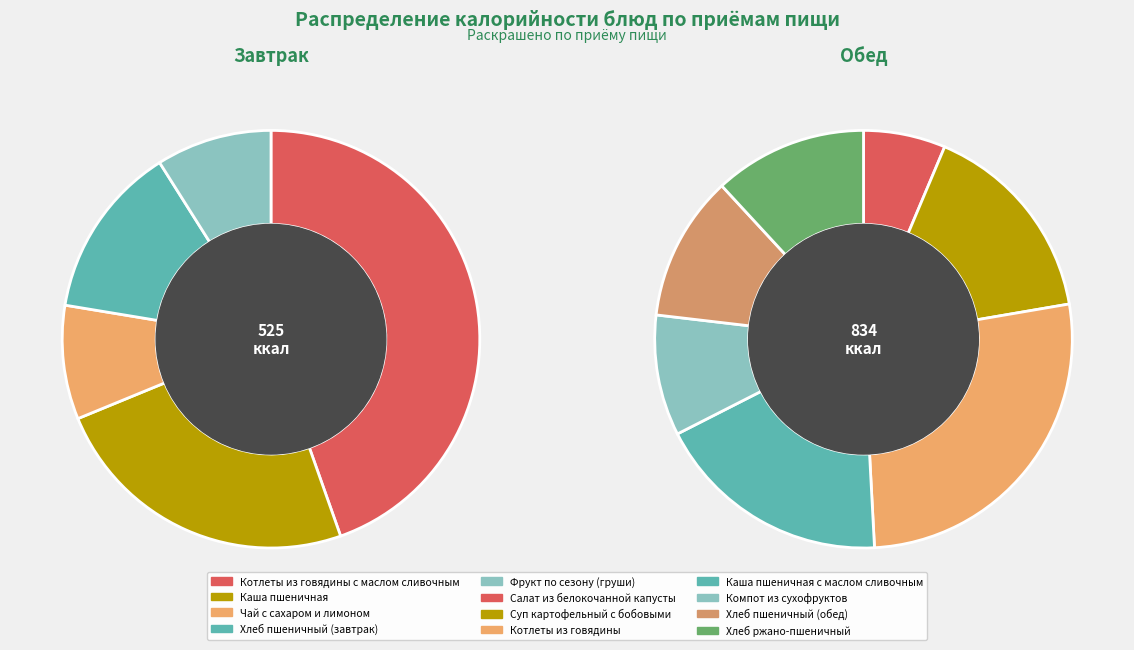

What percentage do Каша пшеничная and Хлеб ржано-пшеничный together represent?

16.6%